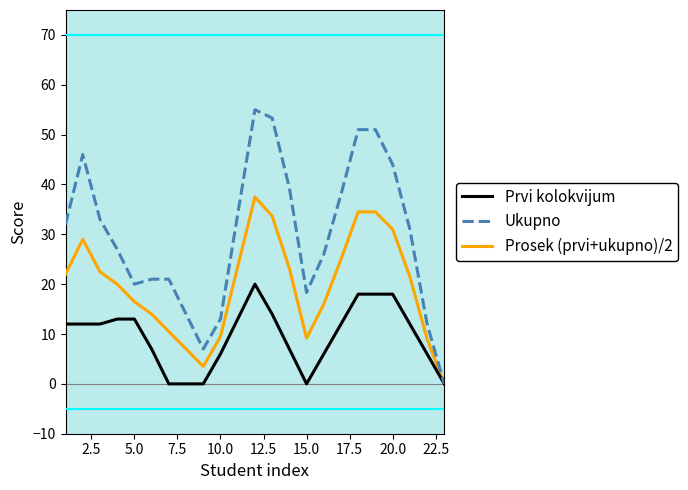

What is the maximum value for Ukupno?

55.0